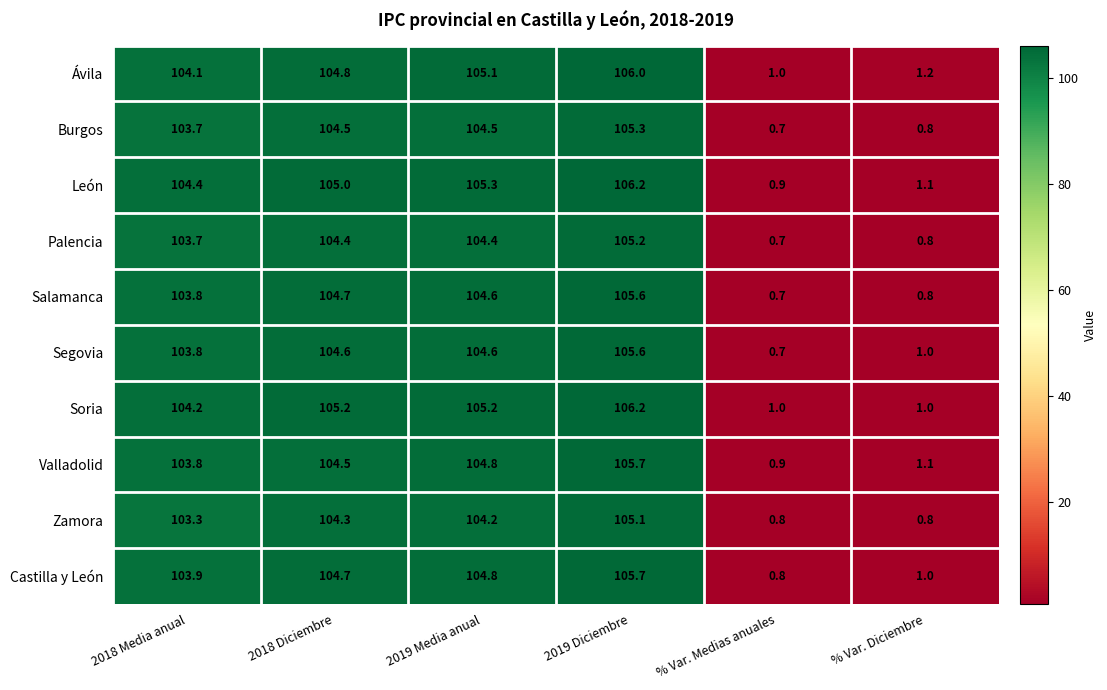

What is the average value of the Soria series?

70.5